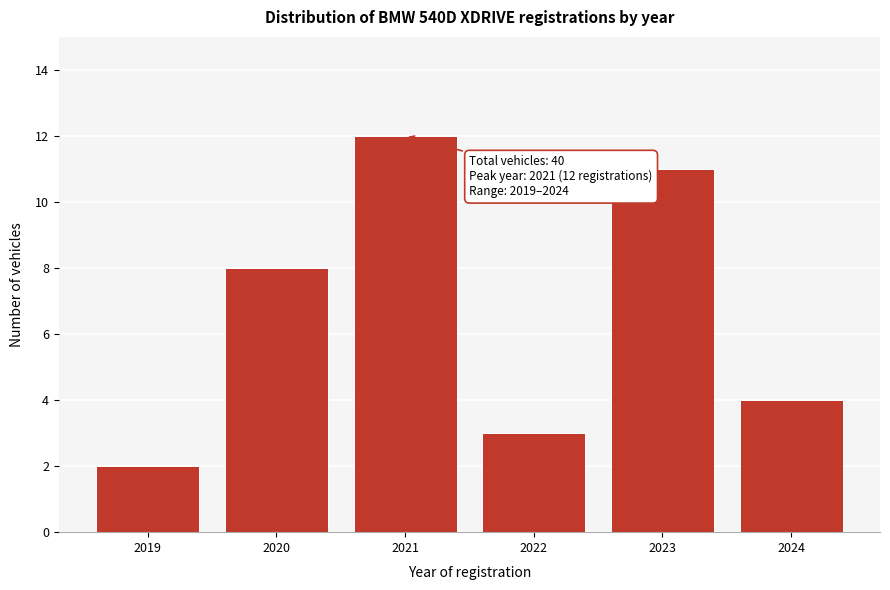

Reading left to right, list all the values displayed in this chart.

2	8	12	3	11	4